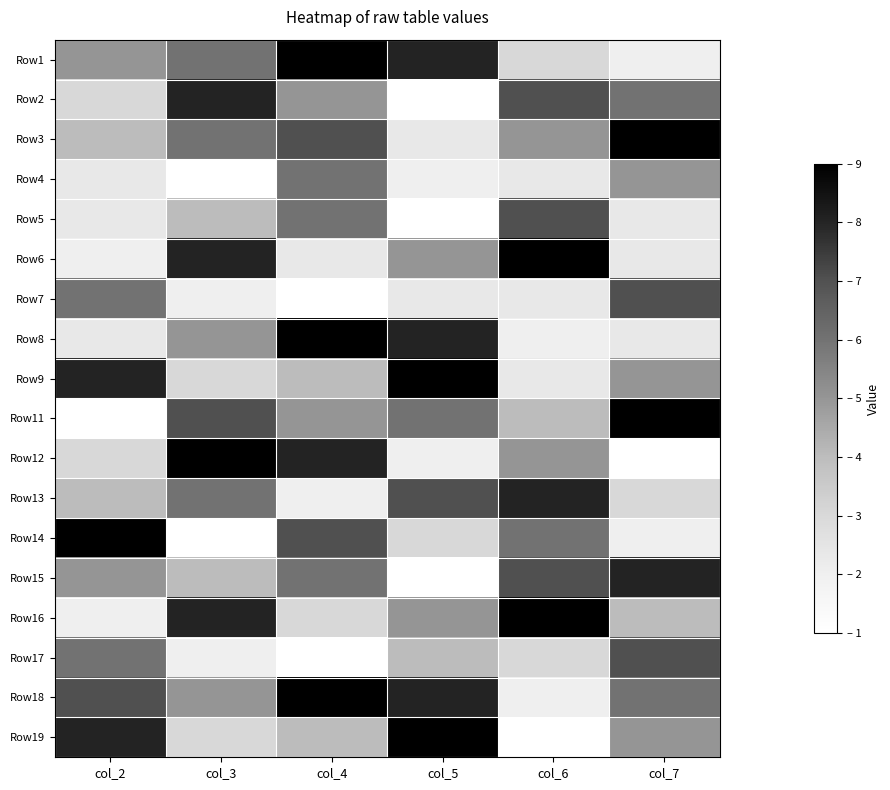

Which category has the highest value across all series?

col_4